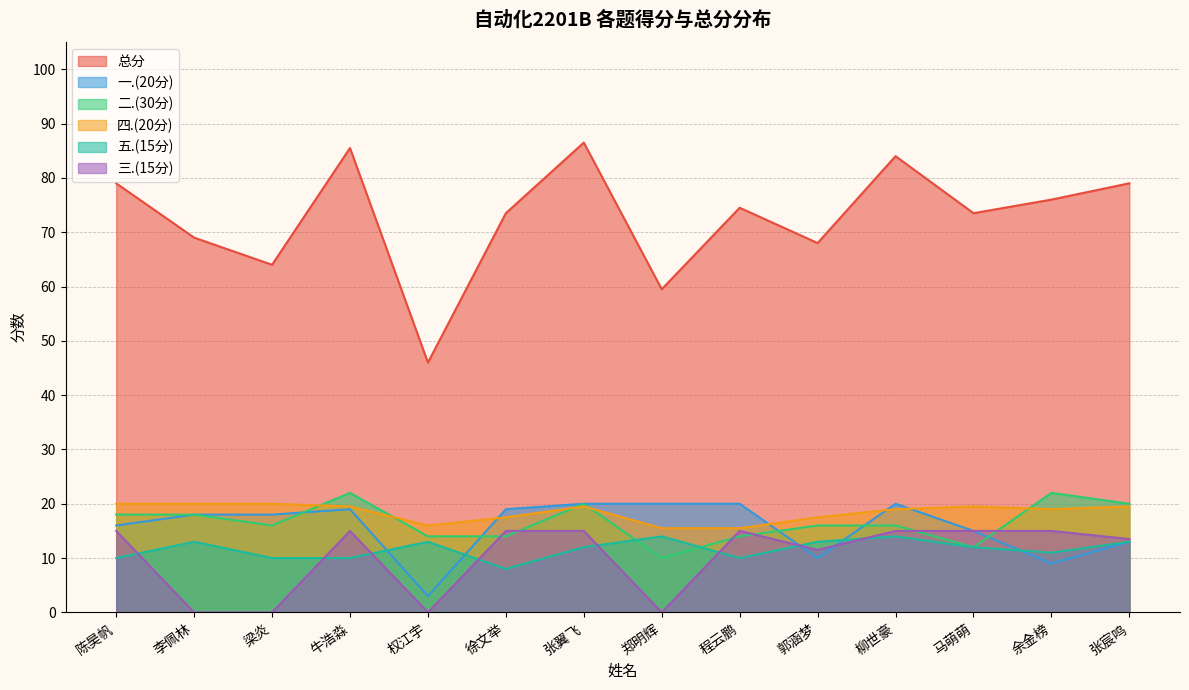

How many data points in 五.(15分) are above 12?

6